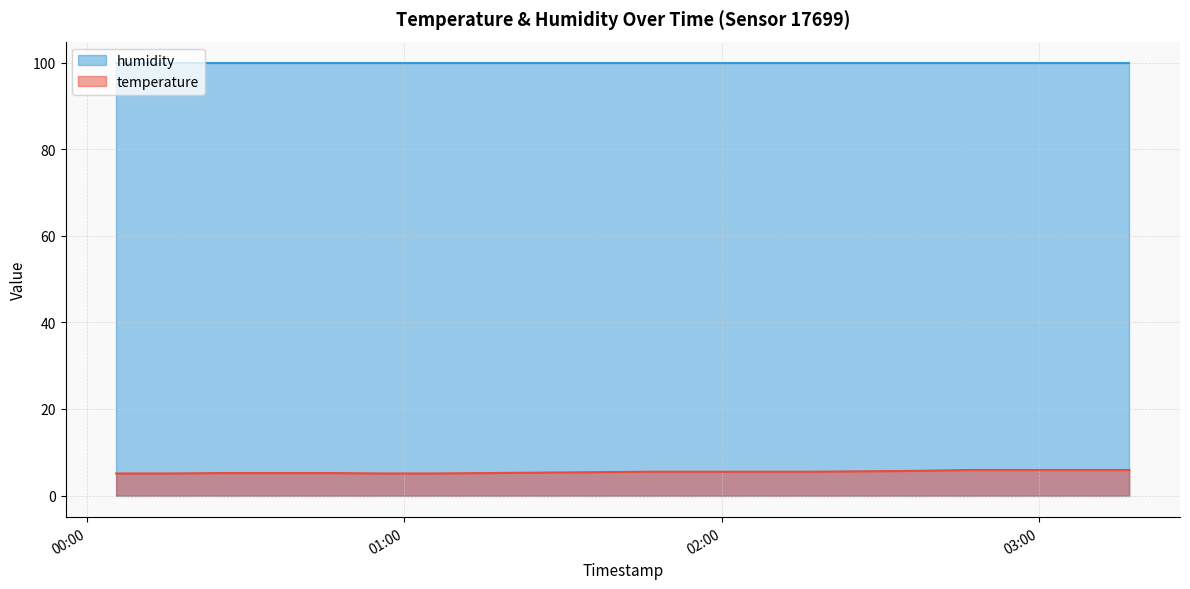

Rank the series by their maximum value, from lowest to highest.

temperature, humidity